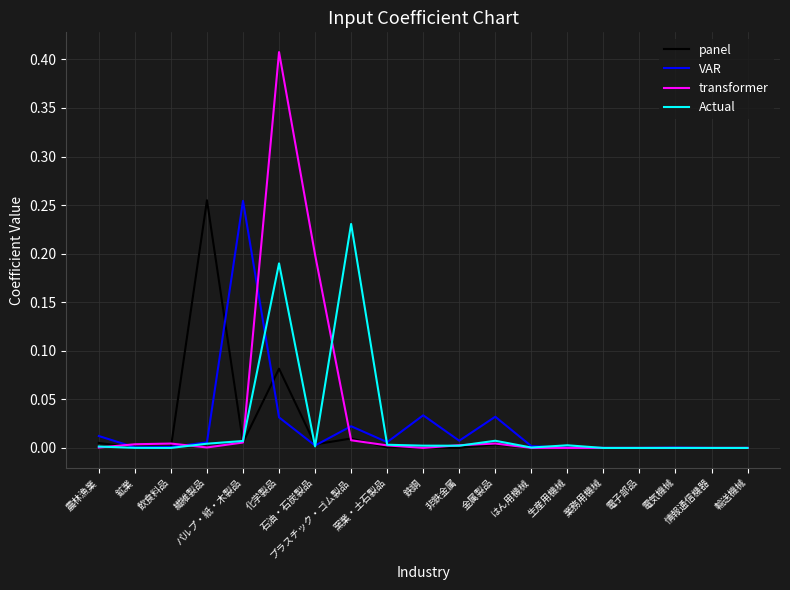

What position from the left is プラスチック・ゴム製品?

8